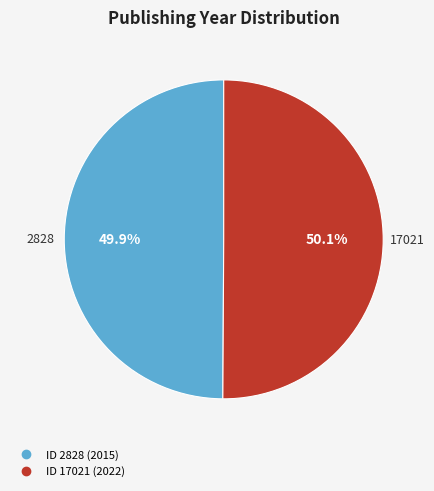

Is there a majority slice in this chart?

Yes